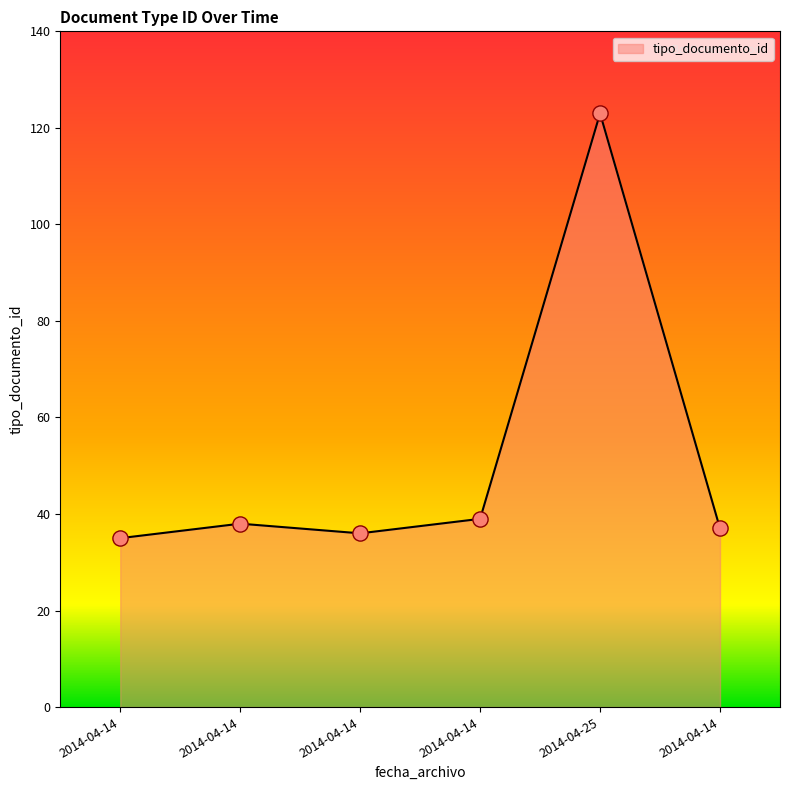

Approximately how many times larger is the value at 2014-04-14 compared to 2014-04-14?

0.9